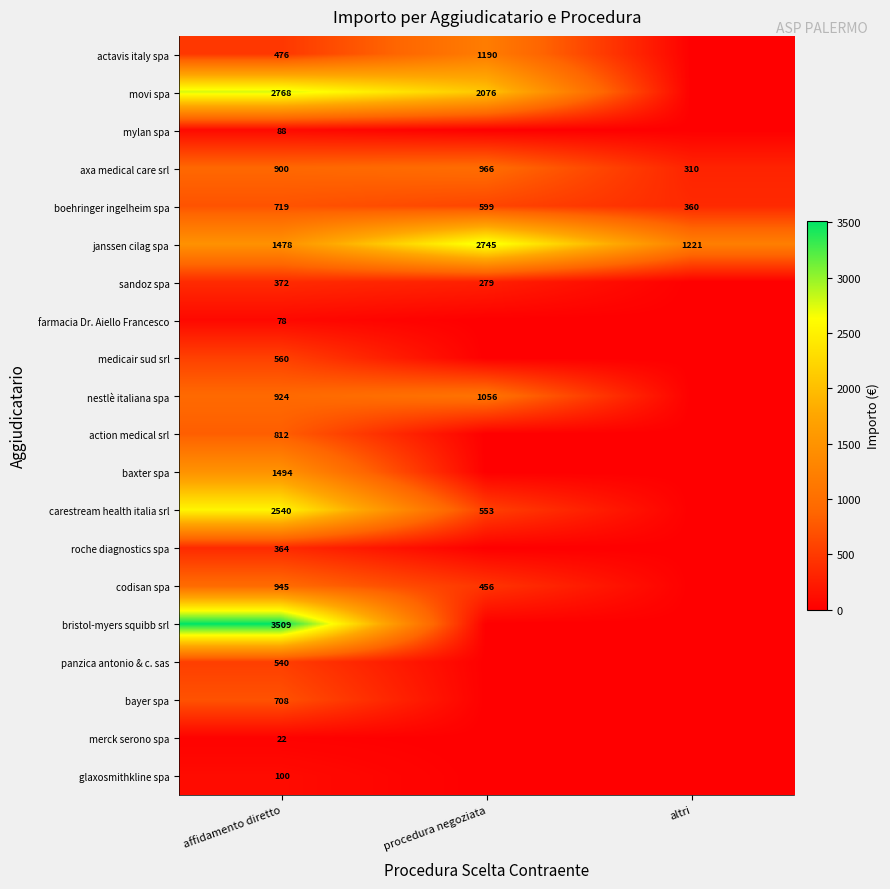

Rank the series at affidamento diretto from lowest to highest value.

merck serono spa, farmacia Dr. Aiello Francesco, mylan spa, glaxosmithkline spa, roche diagnostics spa, sandoz spa, actavis italy spa, panzica antonio & c. sas, medicair sud srl, bayer spa, boehringer ingelheim spa, action medical srl, axa medical care srl, nestlè italiana spa, codisan spa, janssen cilag spa, baxter spa, carestream health italia srl, movi spa, bristol-myers squibb srl